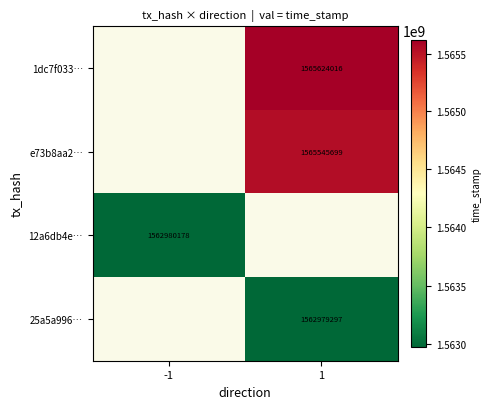

The value of e73b8aa2… at 1 is 324179720.2. True or false?

False